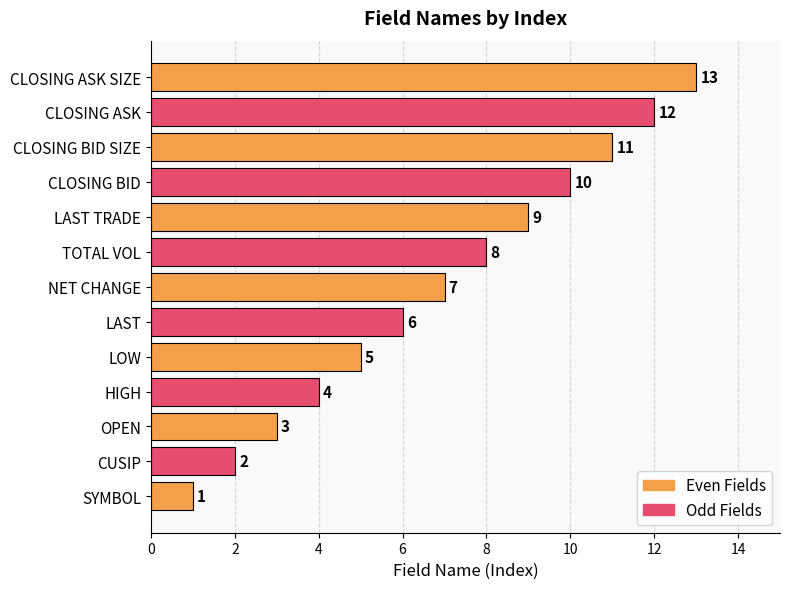

Between SYMBOL and LOW, which is larger?

LOW